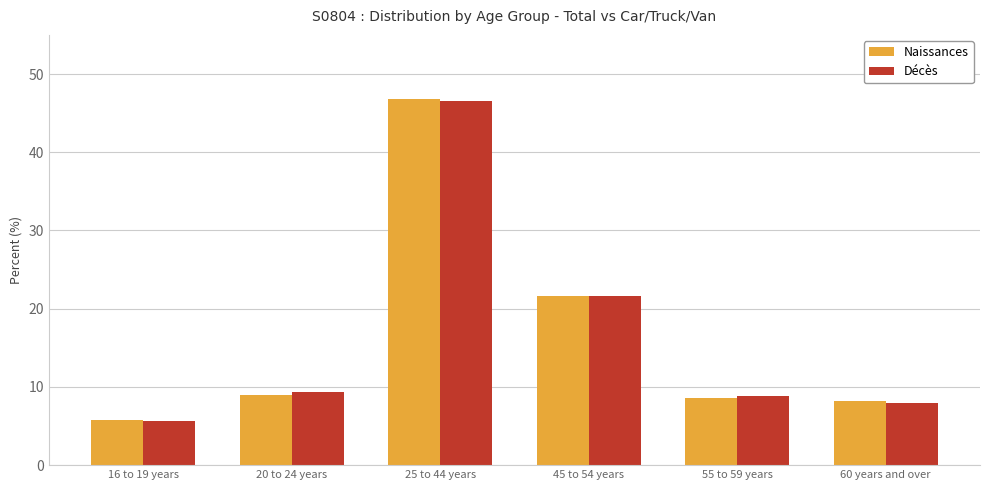

What is the average value of the Naissances series?

16.7